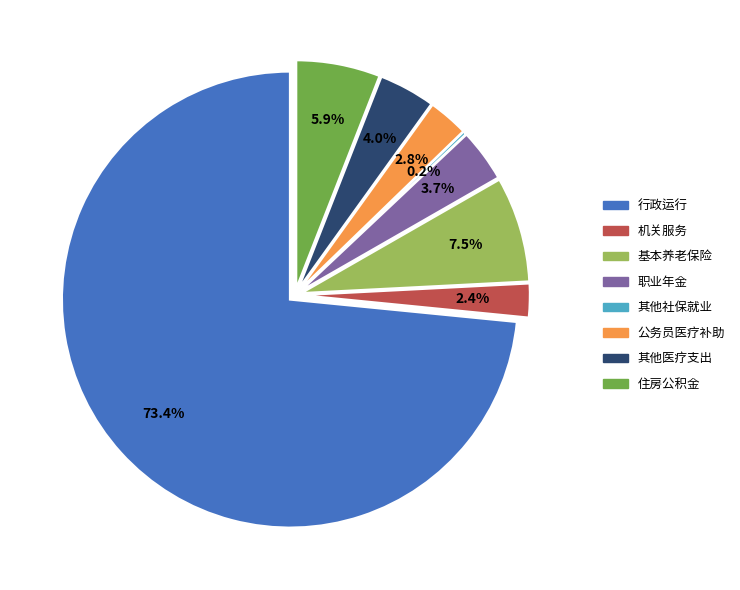

What is the total percentage of 职业年金 and 行政运行?

77.2%